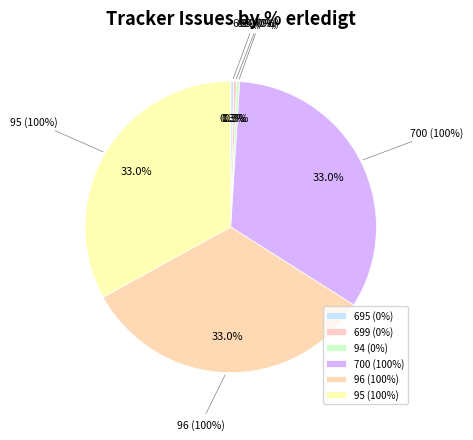

Is it true that 95 (100%) is 47% of the pie?

False